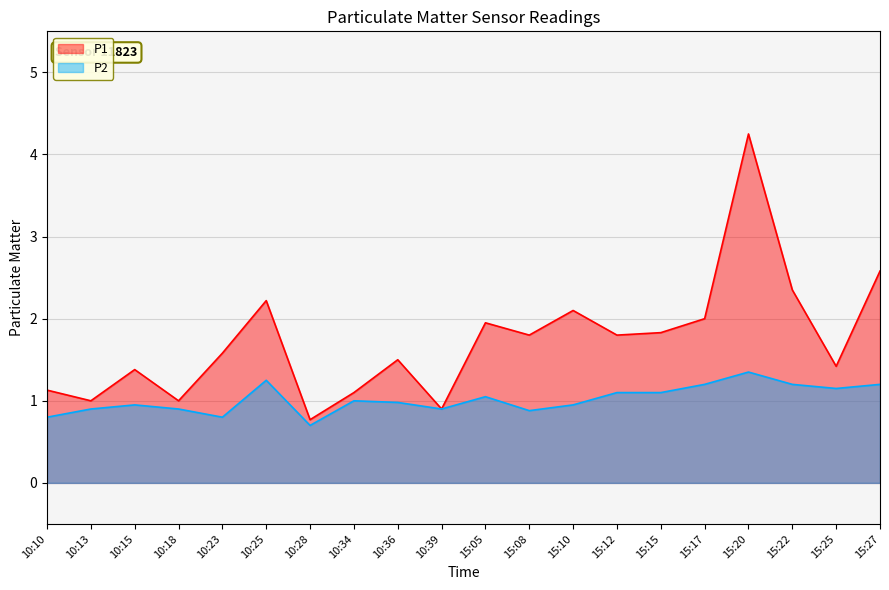

What is the label of the 17th point from the right?

10:18